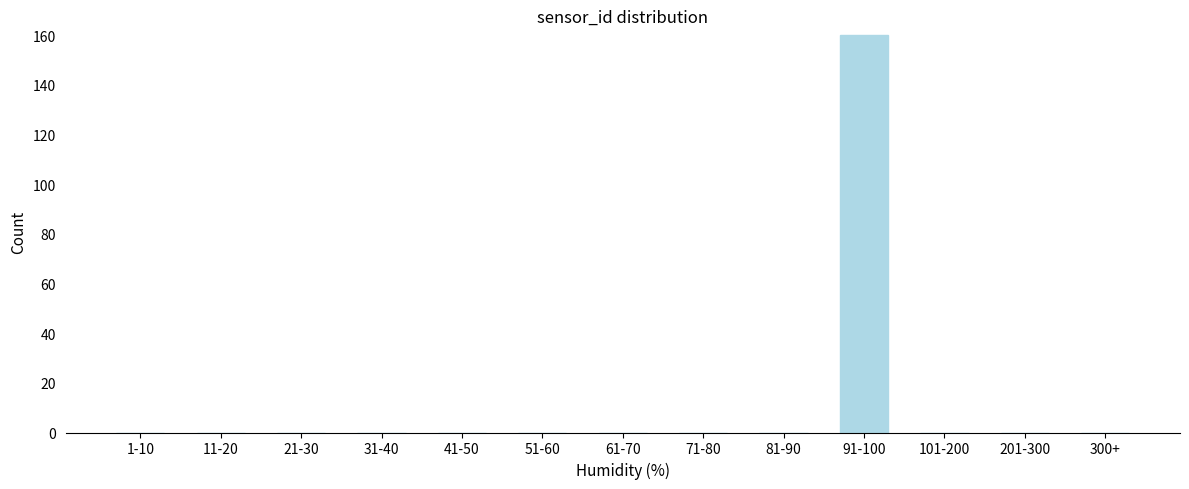

Reading left to right, transcribe all the data shown in this chart.

1-10=0	11-20=0	21-30=0	31-40=0	41-50=0	51-60=0	61-70=0	71-80=0	81-90=0	91-100=160	101-200=0	201-300=0	300+=0